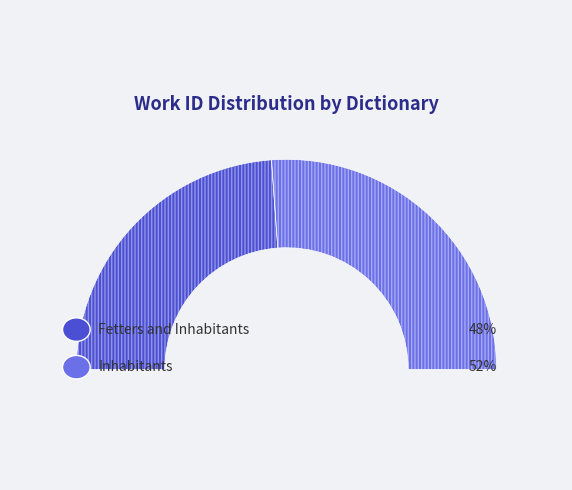

What is the smallest slice in the pie chart?

Fetters and Inhabitants